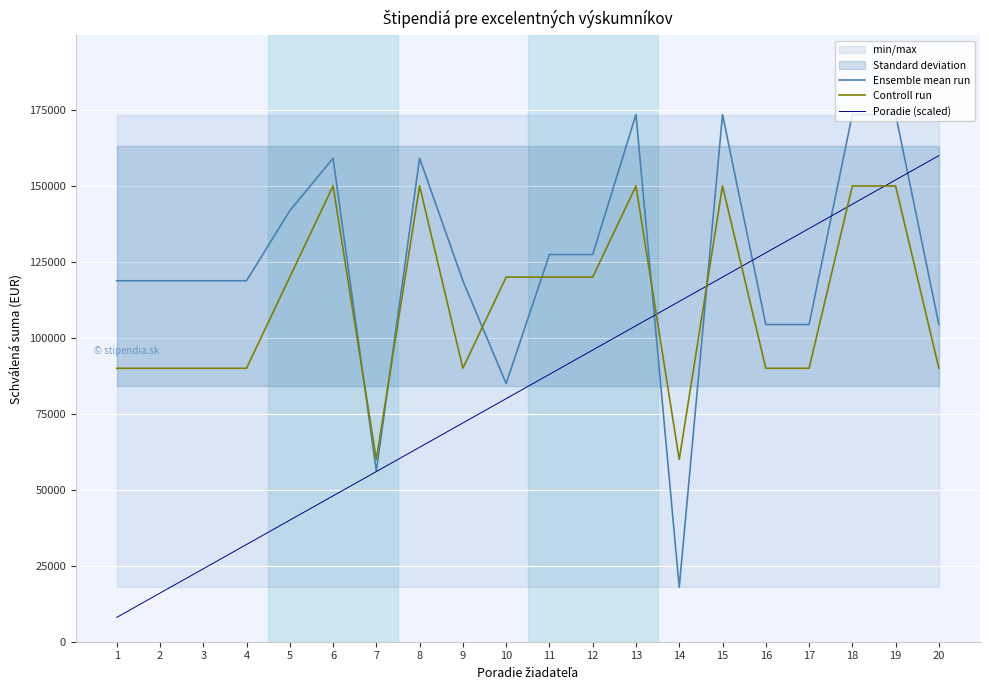

Between which two adjacent categories do Controll run and Poradie (scaled) first intersect?

13 and 14